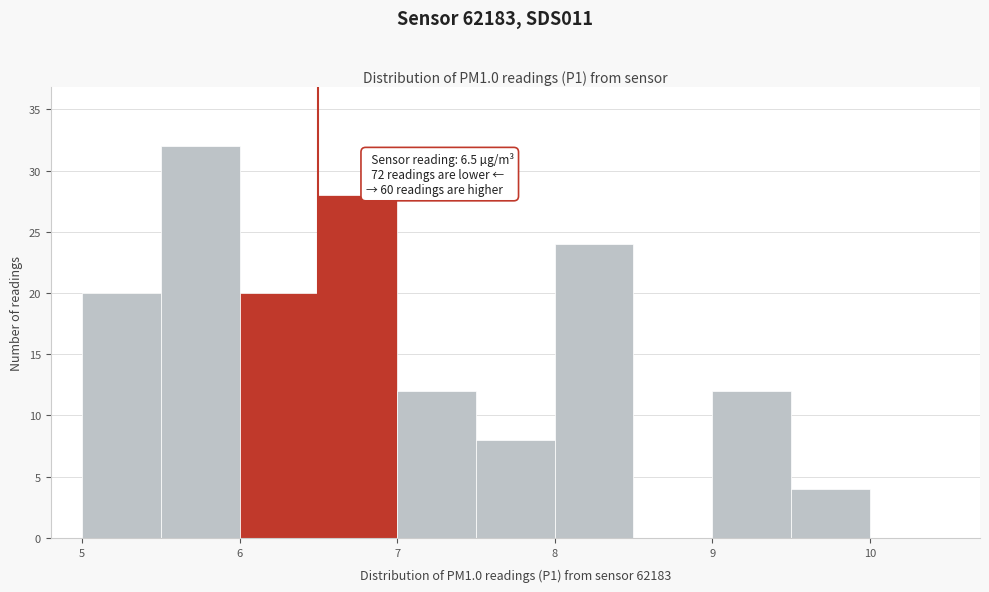

Over which range of the x-axis is the bar tallest?

5.5 to 6.0